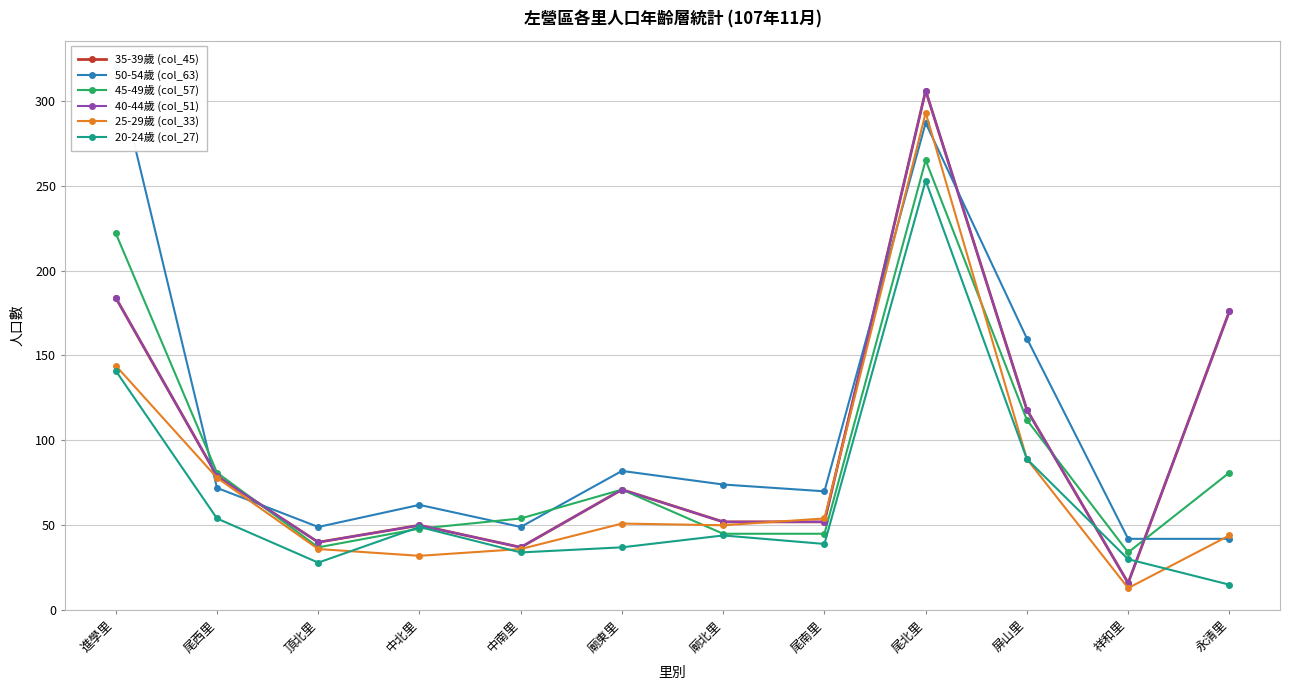

Which label corresponds to the largest value in the chart?

進學里